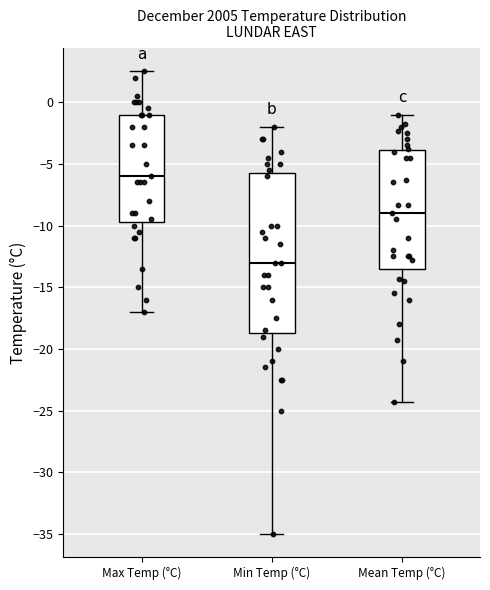

Where is the lower edge of the box for Min Temp (°C) on the y-axis? The values are not printed on the chart, so give them approximately, as read against the axis.

-18.5